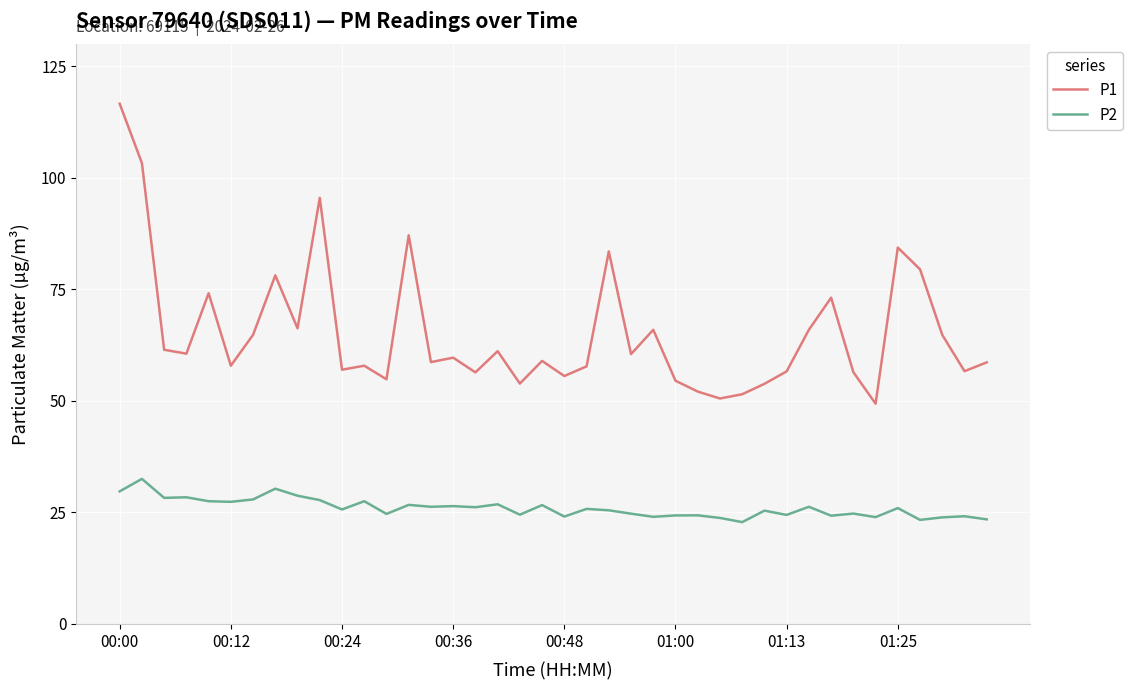

List the series in order of their peak value, highest first.

P1, P2